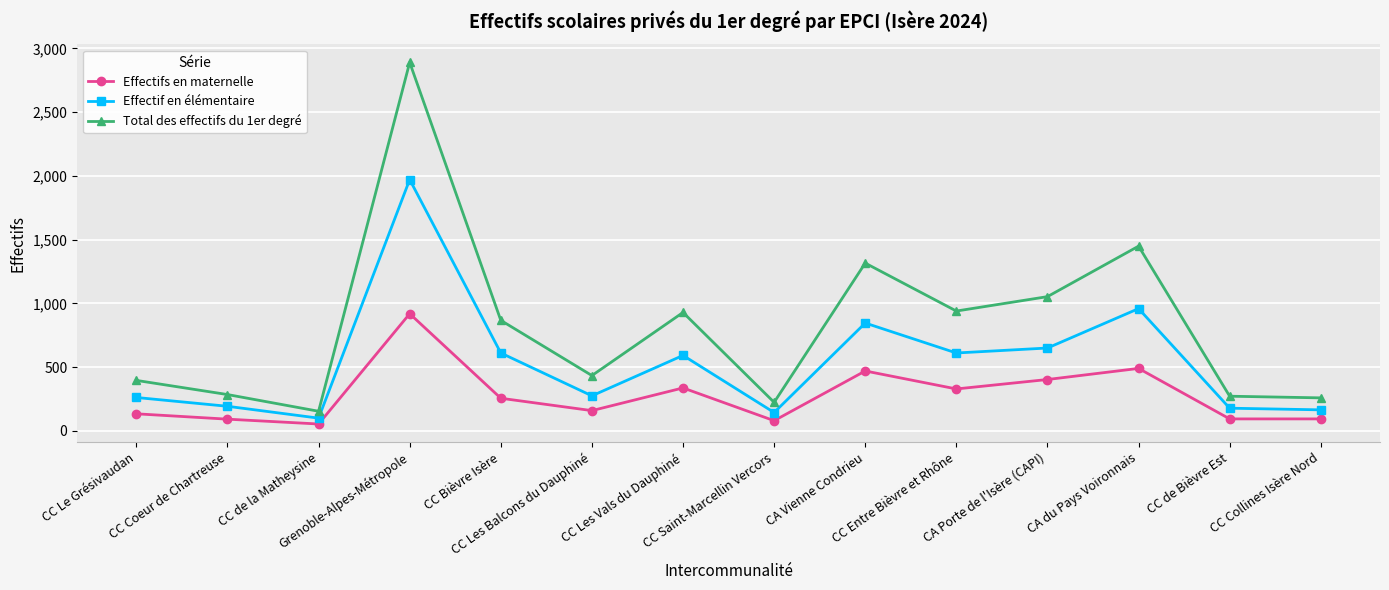

What are all the series names shown in the legend?

Effectifs en maternelle, Effectif en élémentaire, Total des effectifs du 1er degré